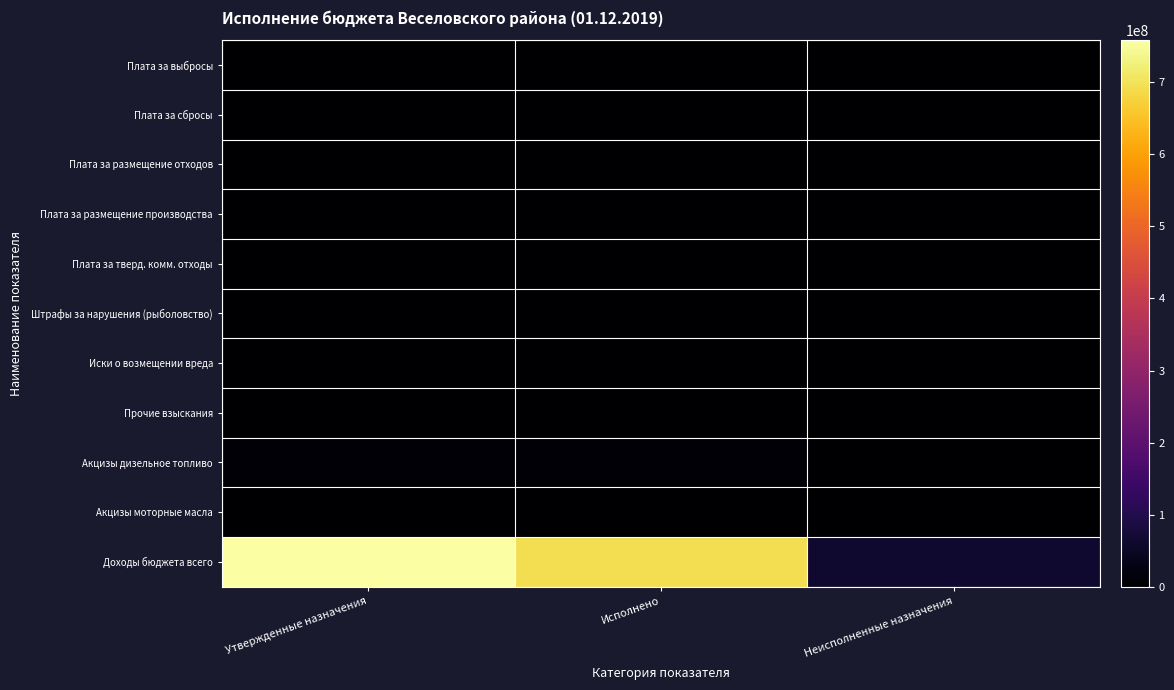

How many series are shown in this chart?

11